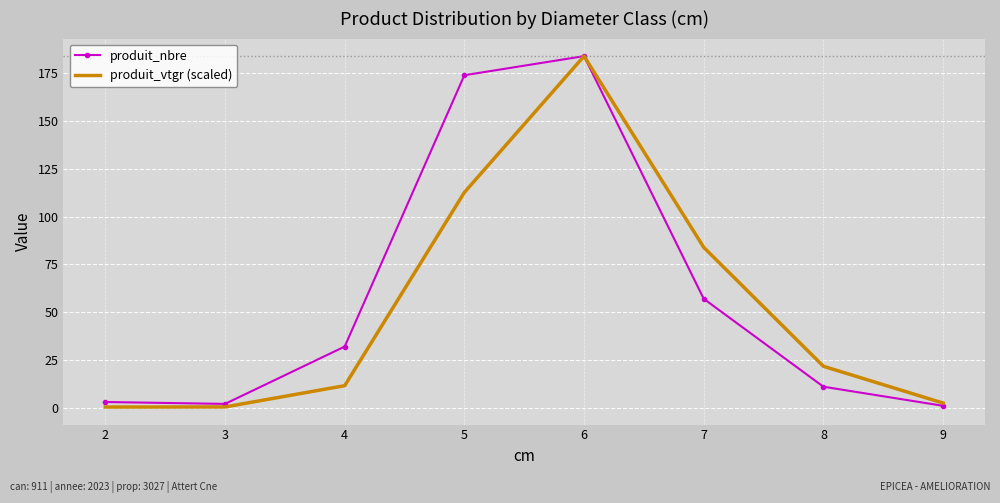

Between 3 and 5, which series saw the biggest shift?

produit_nbre